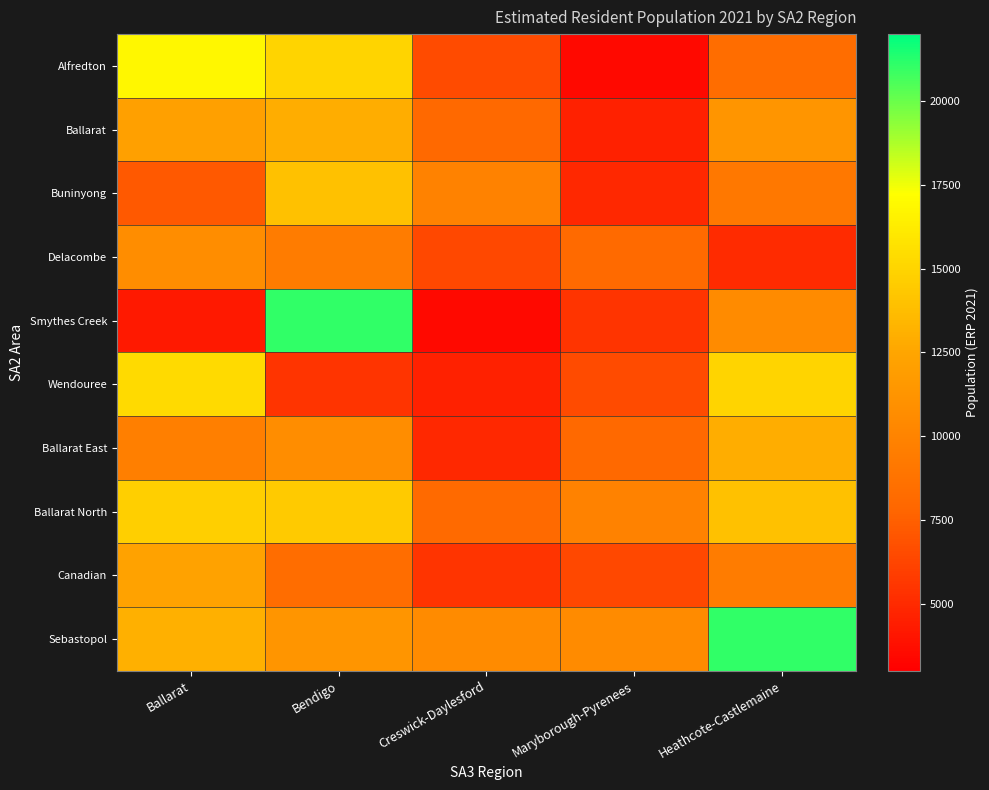

At how many categories does at least one series exceed 4550?

5